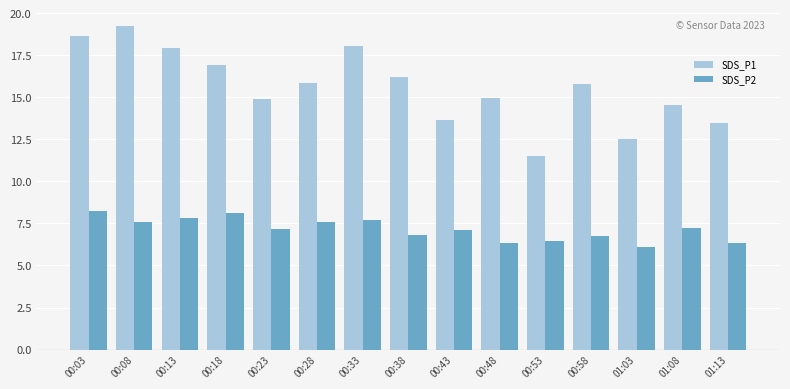

Is the value of SDS_P1 at 01:08 greater than the value of SDS_P2 at 00:08?

Yes